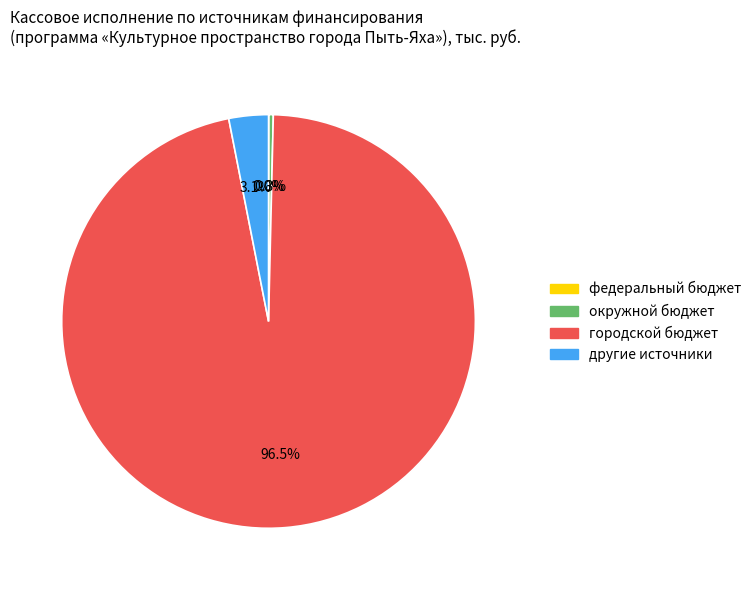

True or false: другие источники accounts for 3% of the total.

True